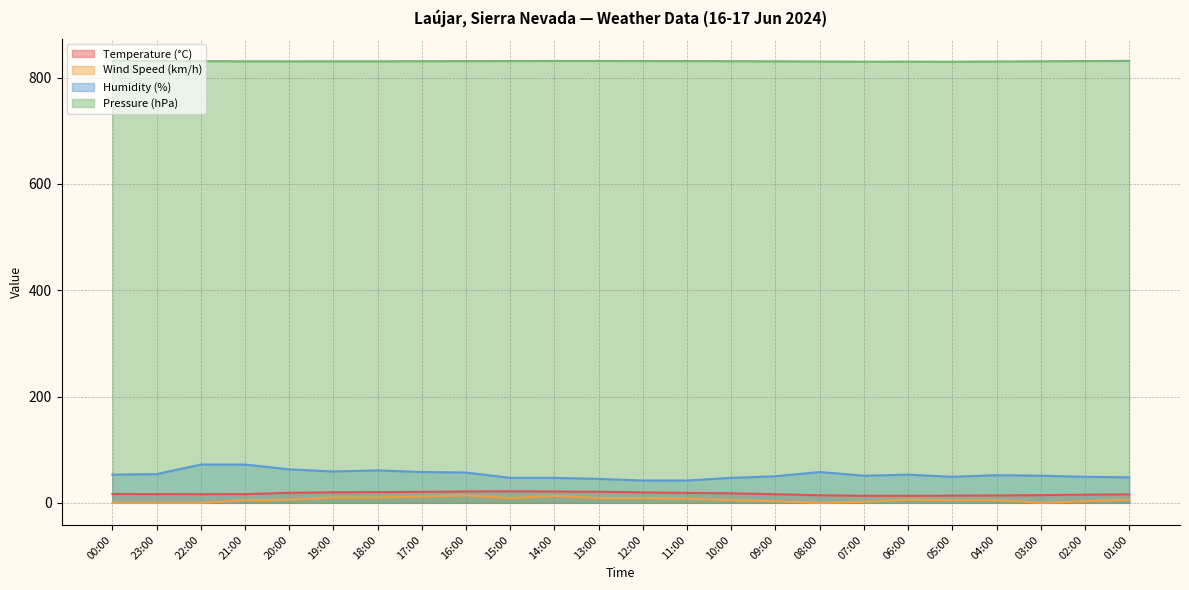

How many lines are shown in the chart?

4